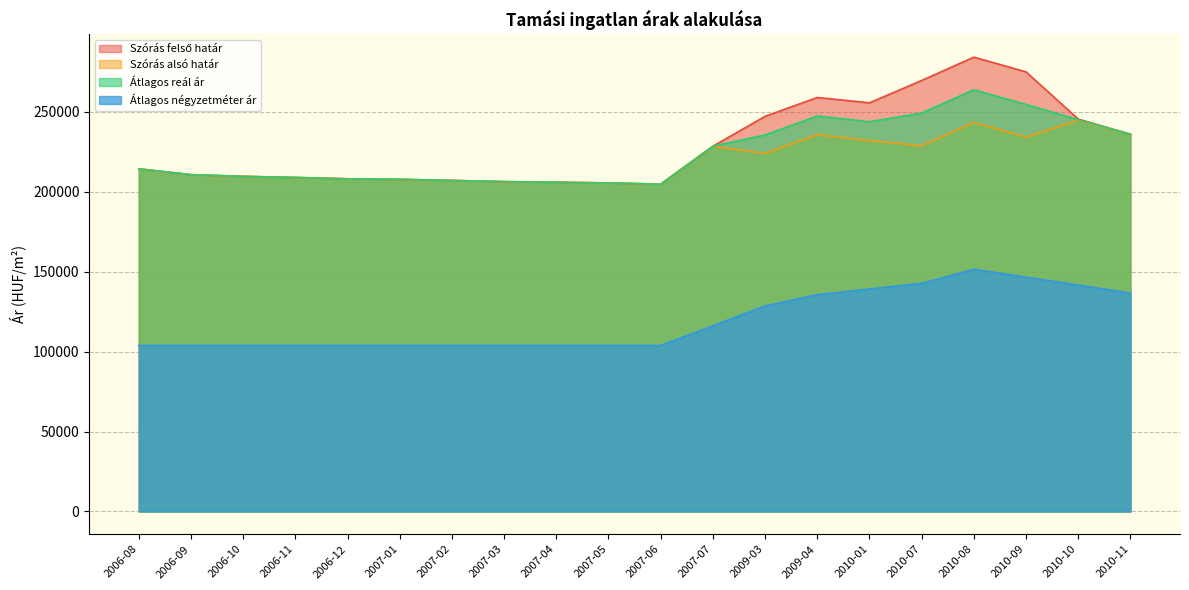

Which series has the widest spread of values?

Szórás felső határ